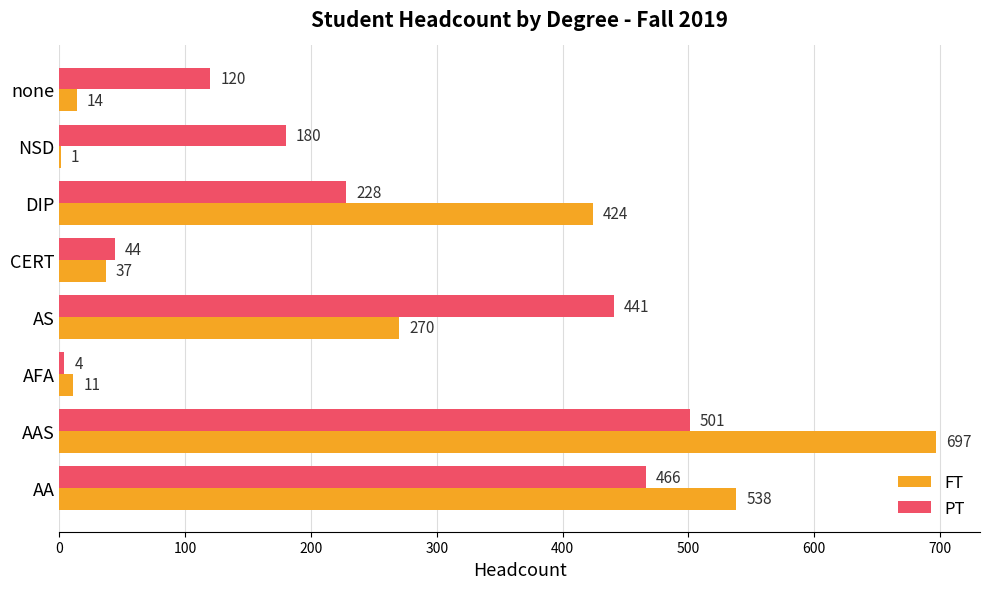

What is the maximum value shown in the chart?

697